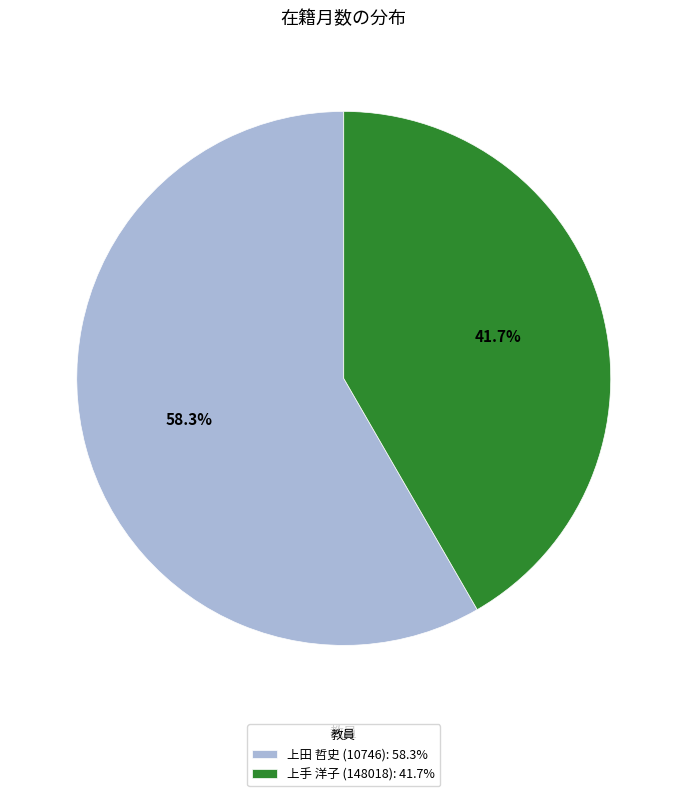

Which has a higher value, 上手 洋子 (148018): 41.7% or 上田 哲史 (10746): 58.3%?

上田 哲史 (10746): 58.3%